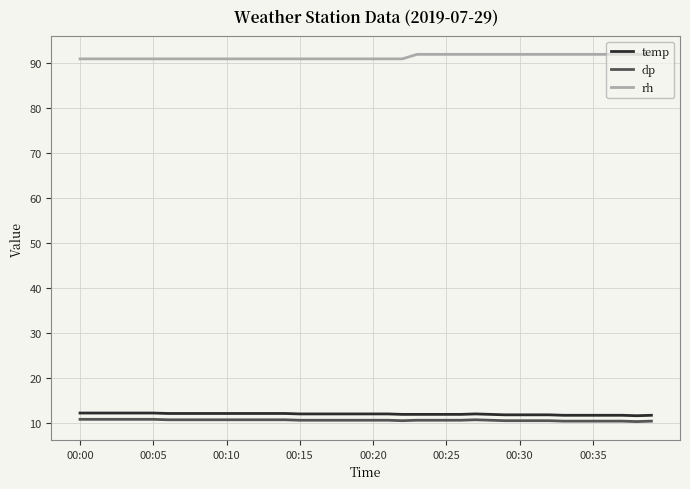

What is the lowest value of the rh series?

91.0